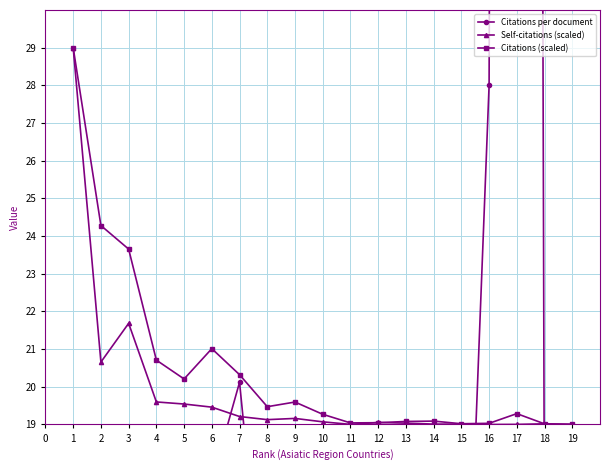

Is it true that Citations (scaled) equals 19.0 at 19?

True